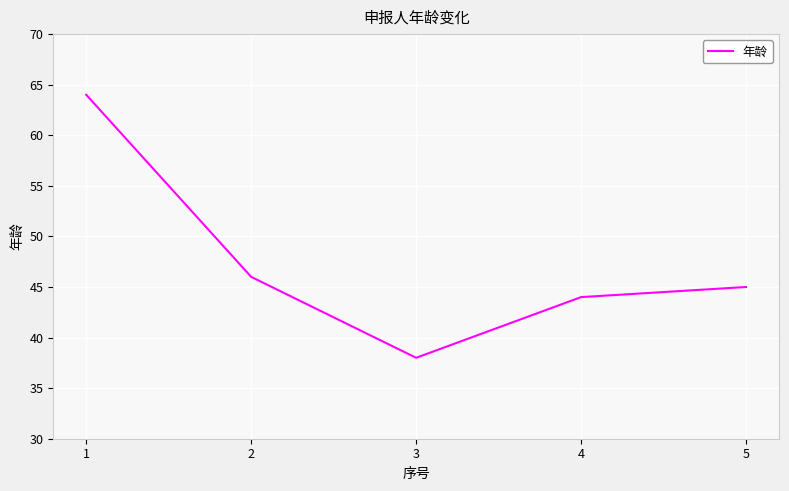

Rank the categories by value from highest to lowest.

1, 2, 5, 4, 3